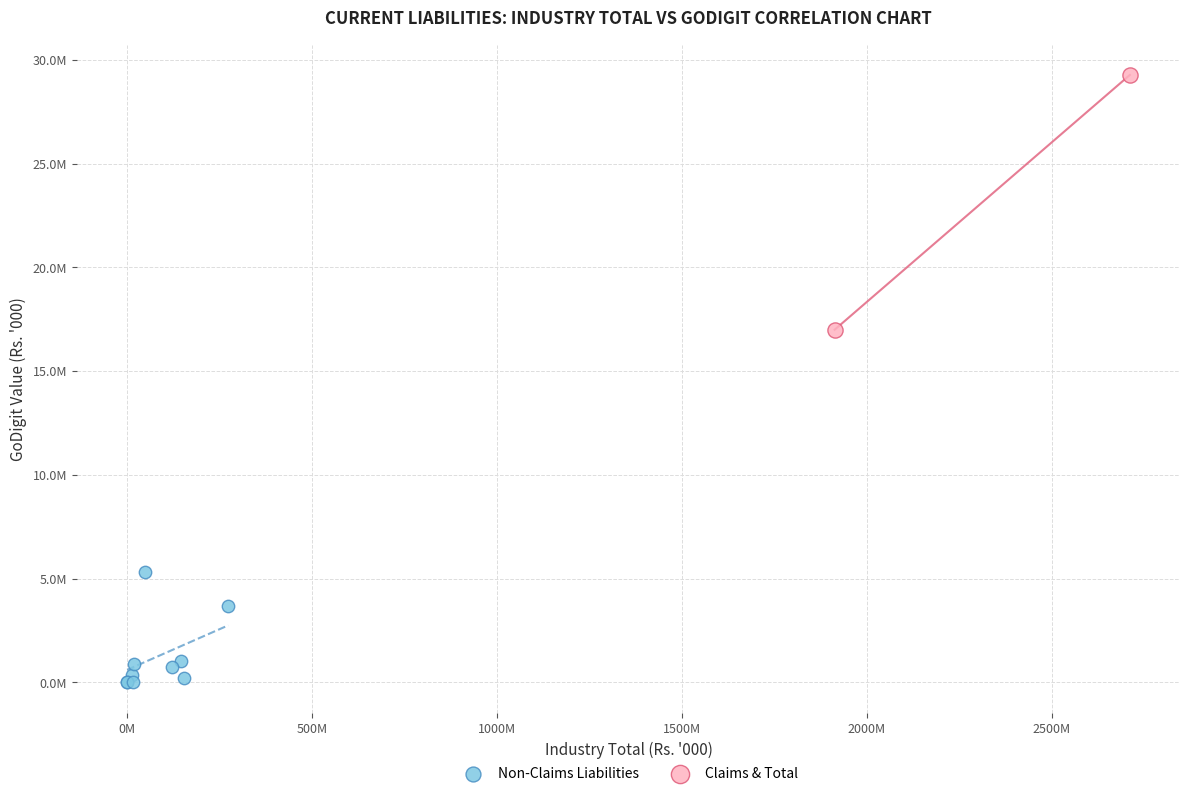

What are all the series names shown in the legend?

Non-Claims Liabilities, Claims & Total